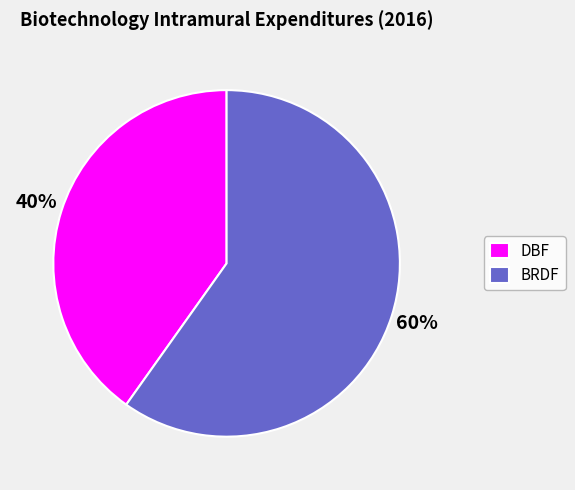

What is the smallest slice in the pie chart?

DBF